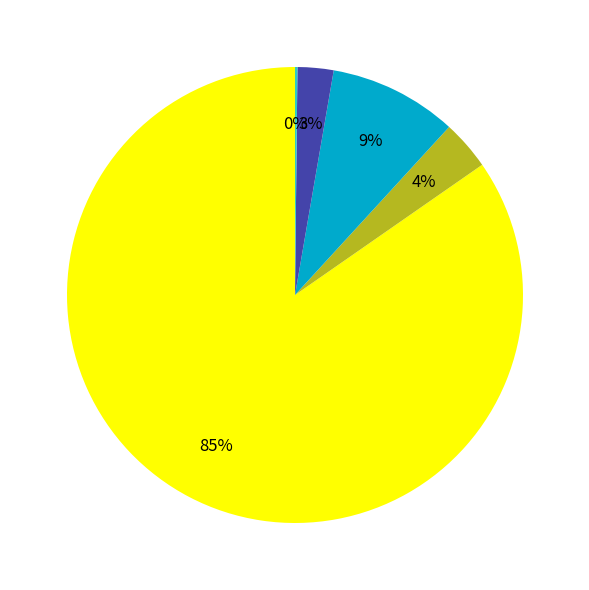

Is there a majority slice in this chart?

Yes